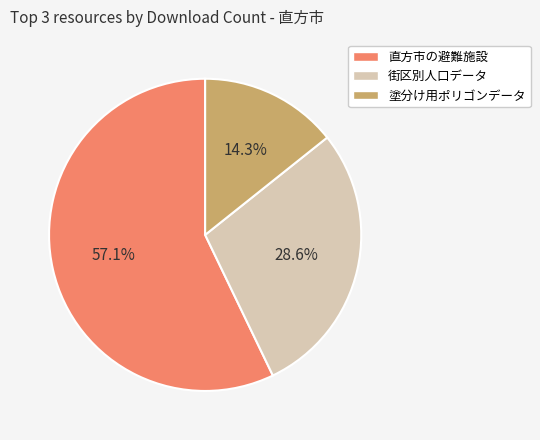

Which slice is the smallest?

塗分け用ポリゴンデータ